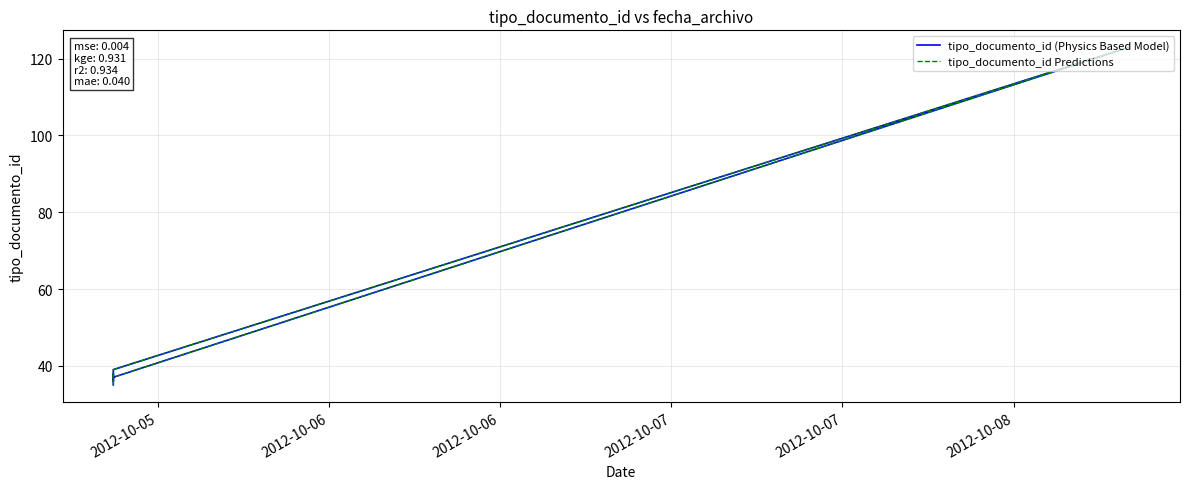

What is the average value of the tipo_documento_id Predictions series?

51